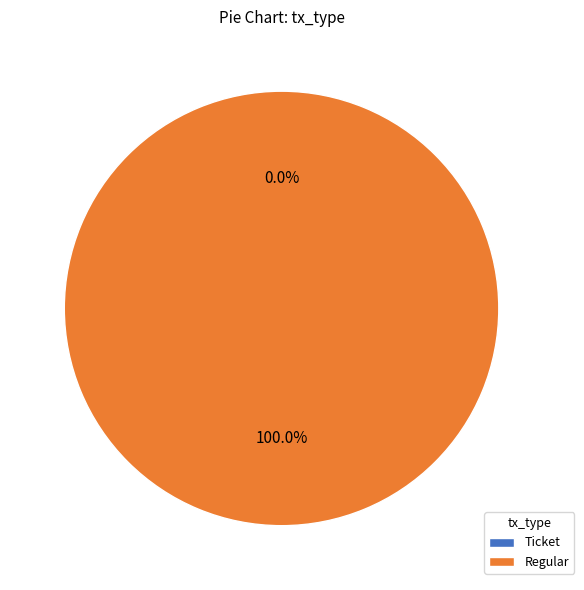

What is the change in value from Ticket to Regular?

+1